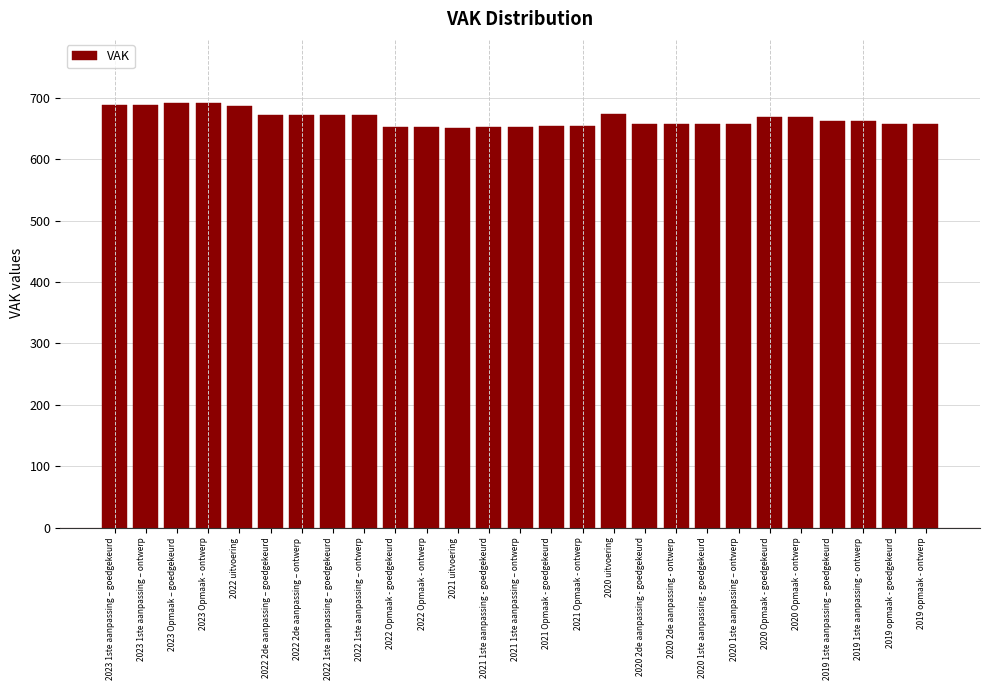

The value at 2020 1ste aanpassing – ontwerp is 657. True or false?

True